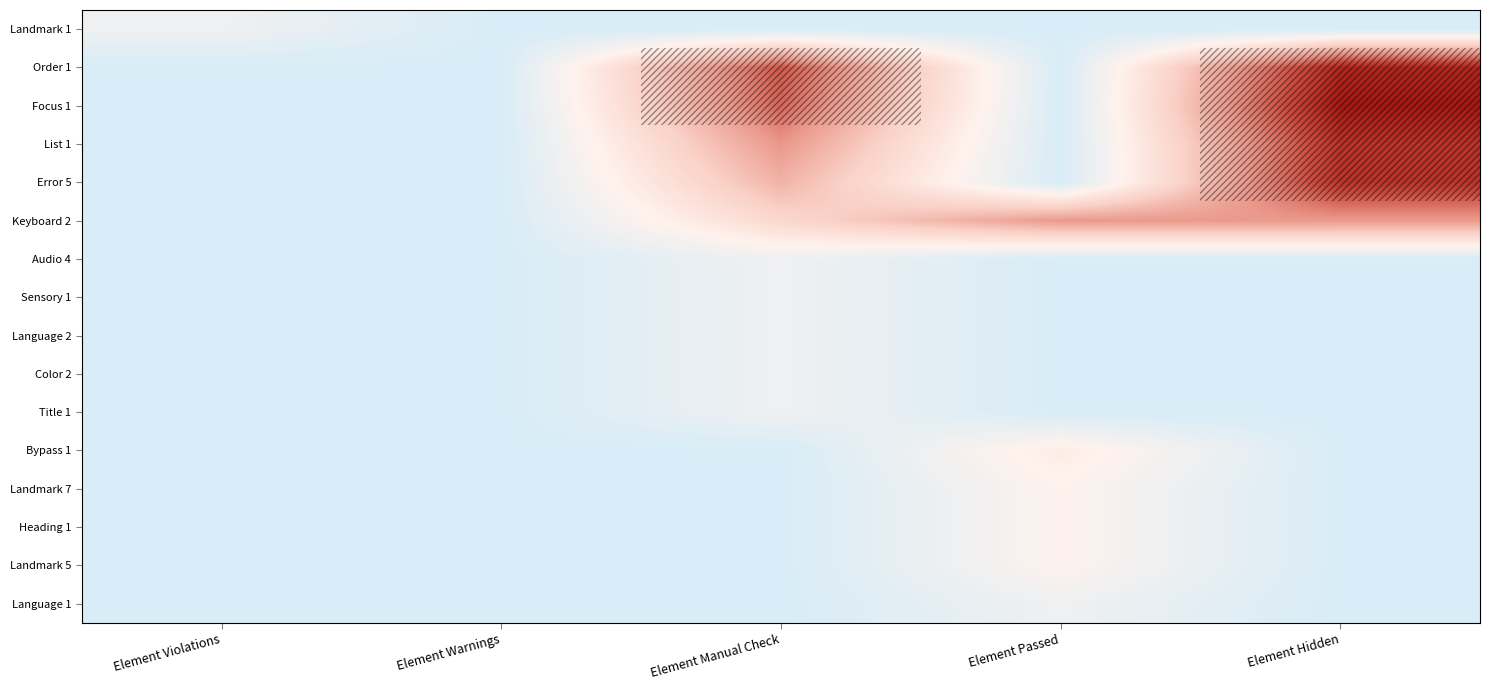

List the series in order of their peak value, lowest first.

Landmark 1, Audio 4, Sensory 1, Language 2, Color 2, Title 1, Language 1, Landmark 7, Heading 1, Landmark 5, Bypass 1, Keyboard 2, Error 5, List 1, Order 1, Focus 1